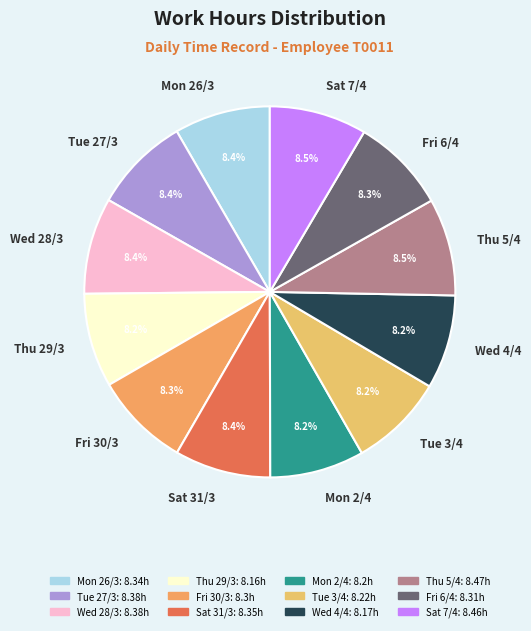

Is it true that Fri 30/3 is 8% of the pie?

True